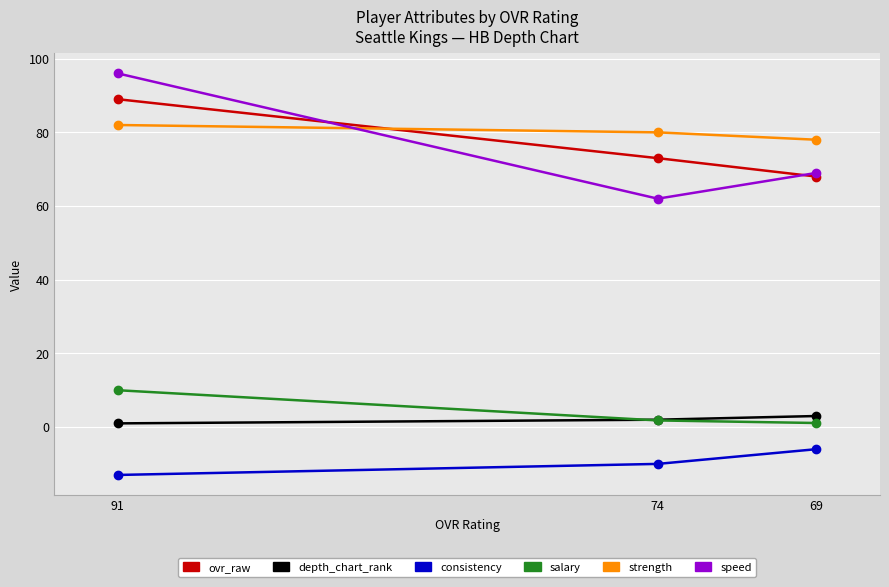

List the labels in order of ovr_raw value, smallest first.

69, 74, 91